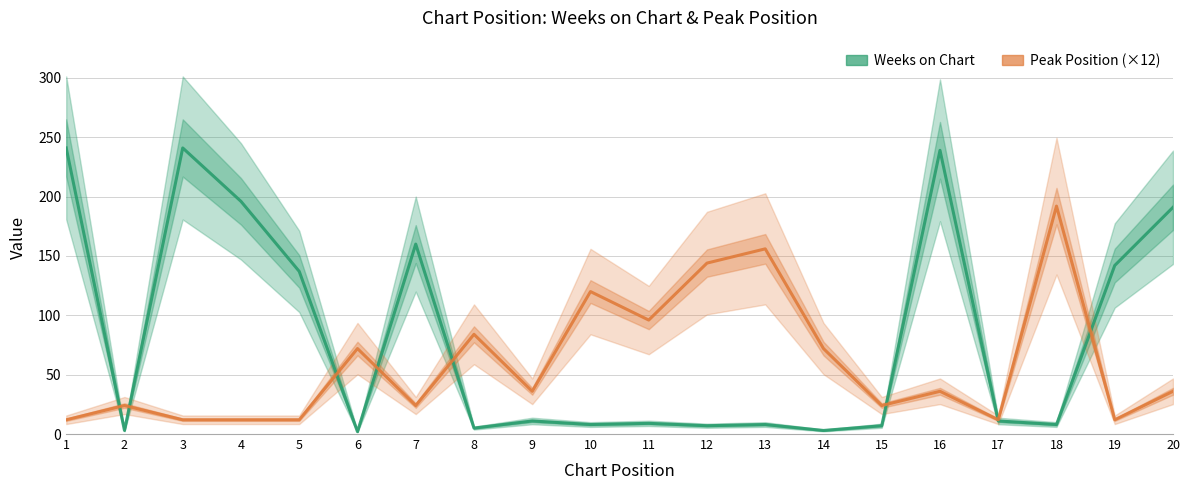

True or false: Peak Position (×12) has a value of 31 at 13.

False